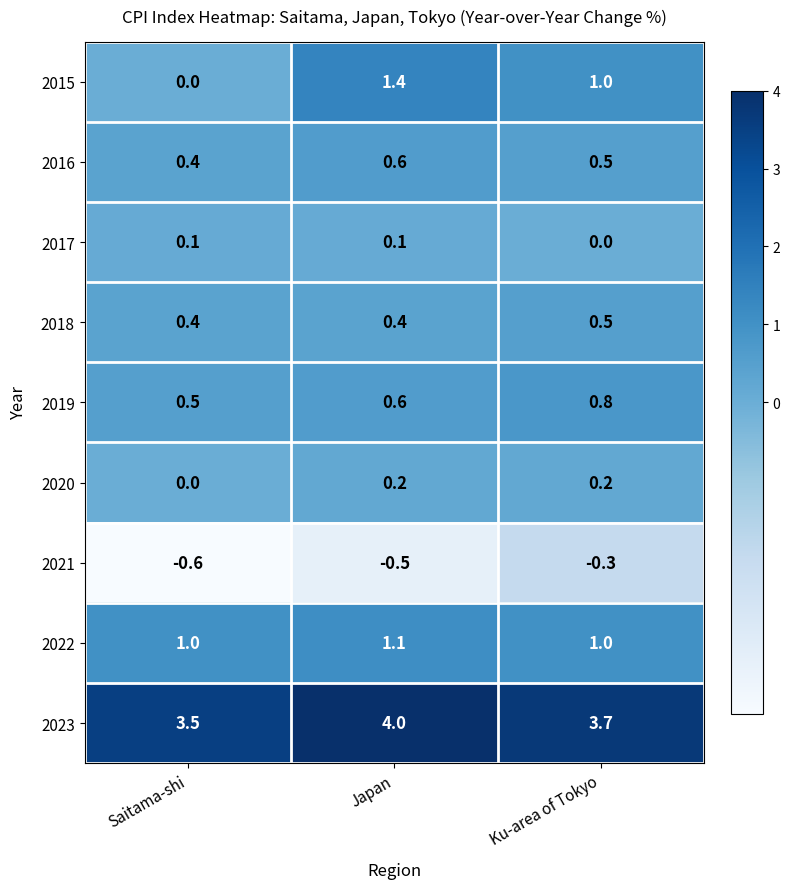

What is the sum of all 2016 values?

1.5